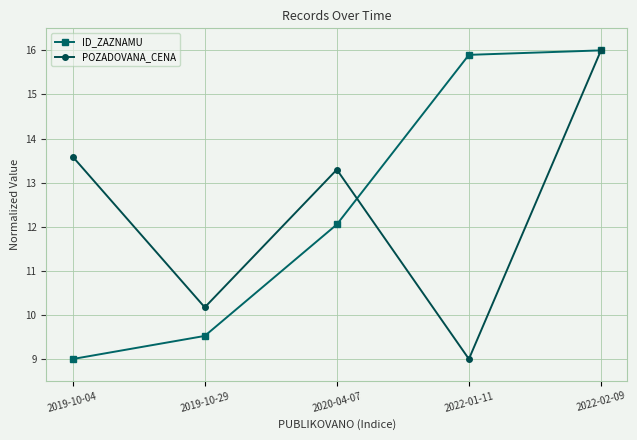

The ID_ZAZNAMU series shows 12.1 at 2020-04-07. True or false?

True